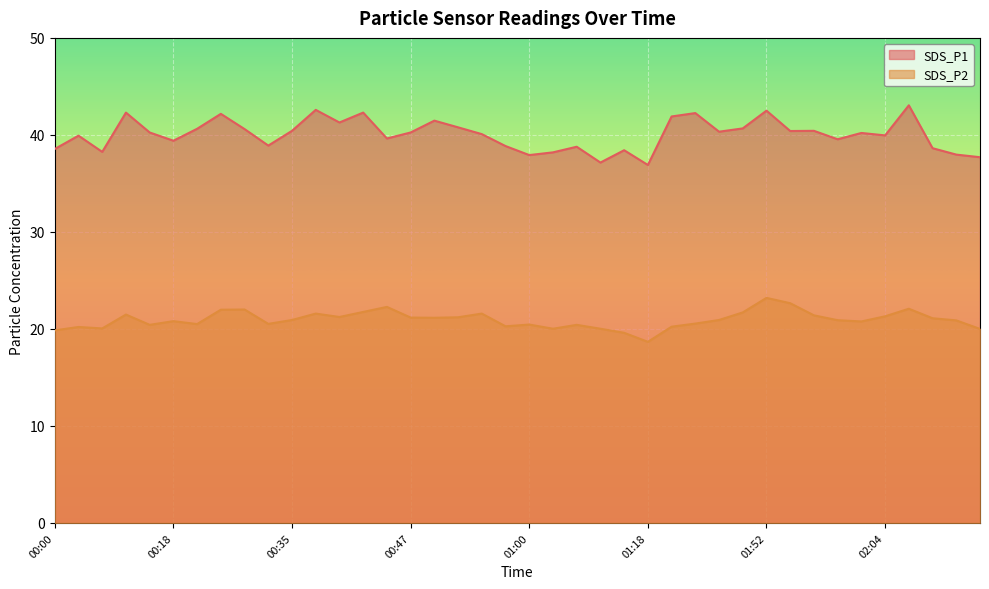

Where is SDS_P2 nearest to the value 20?

02:14